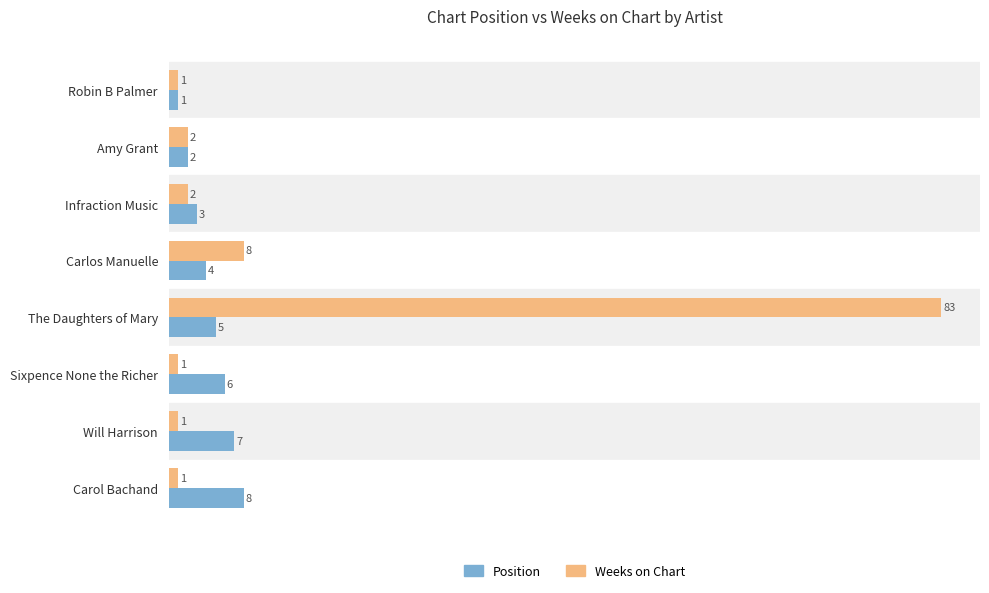

Where is Position nearest to the value 4?

Carlos Manuelle